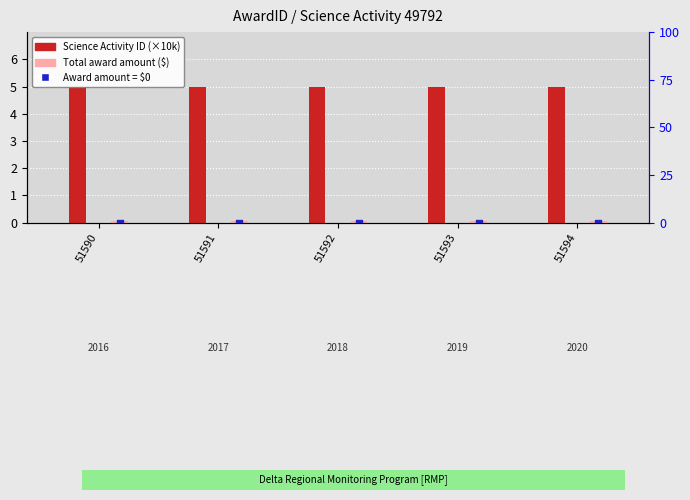

Which series reaches the maximum Y coordinate?

Science Activity ID (×10k)